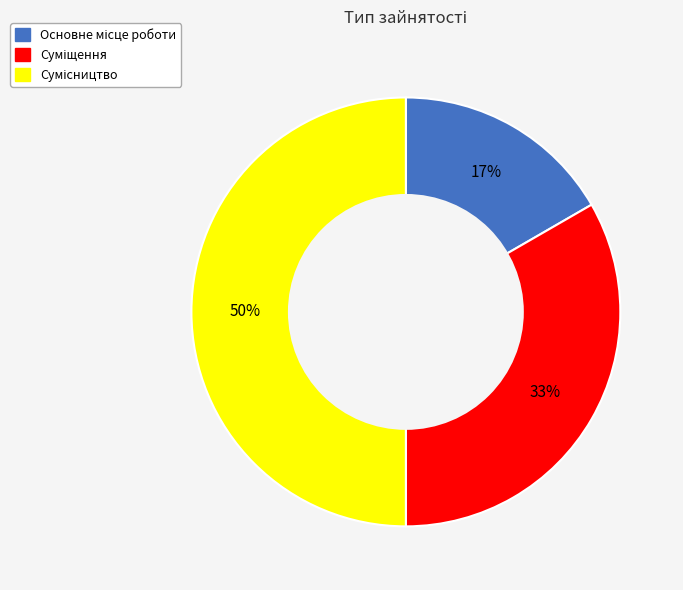

To the nearest percent, what is the average slice percentage?

33%